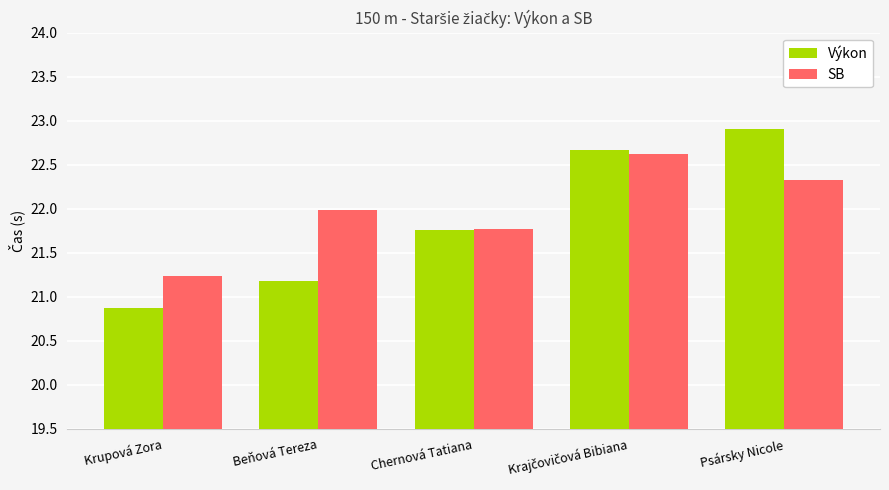

True or false: SB has a value of 8.5 at Psársky Nicole.

False